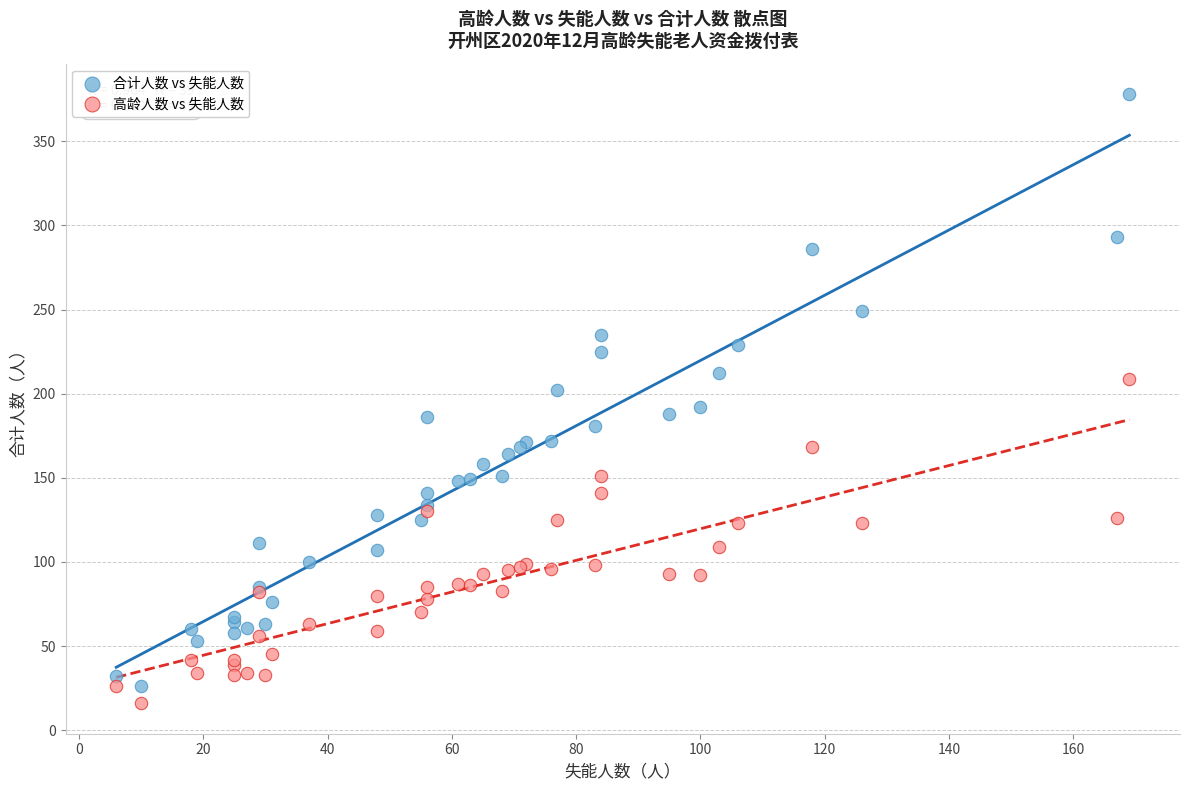

Which series contains the highest Y value?

合计人数 vs 失能人数